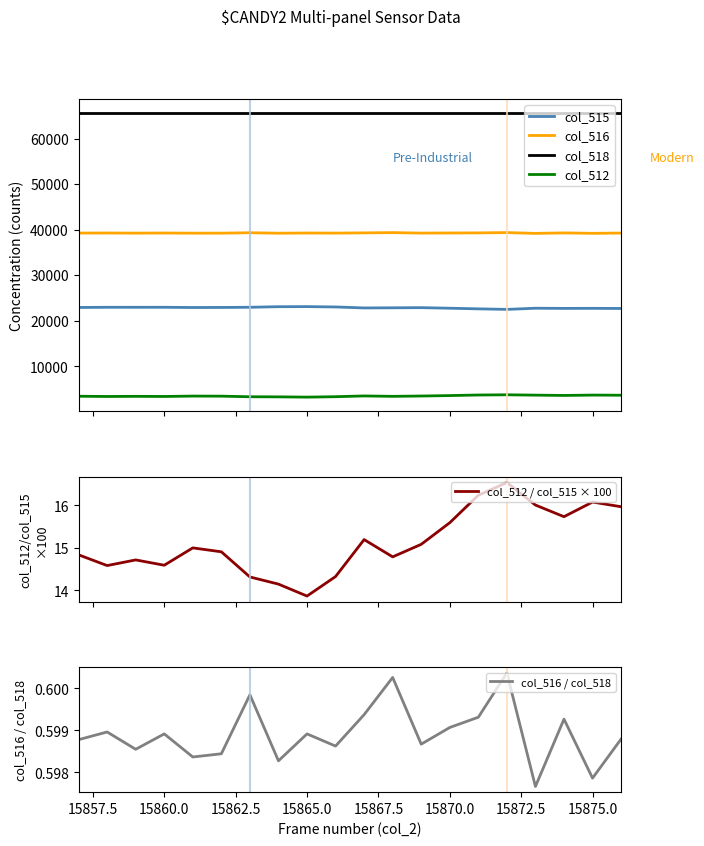

In col_516, how many points are lower than both neighbors (excluding endpoints)?

7